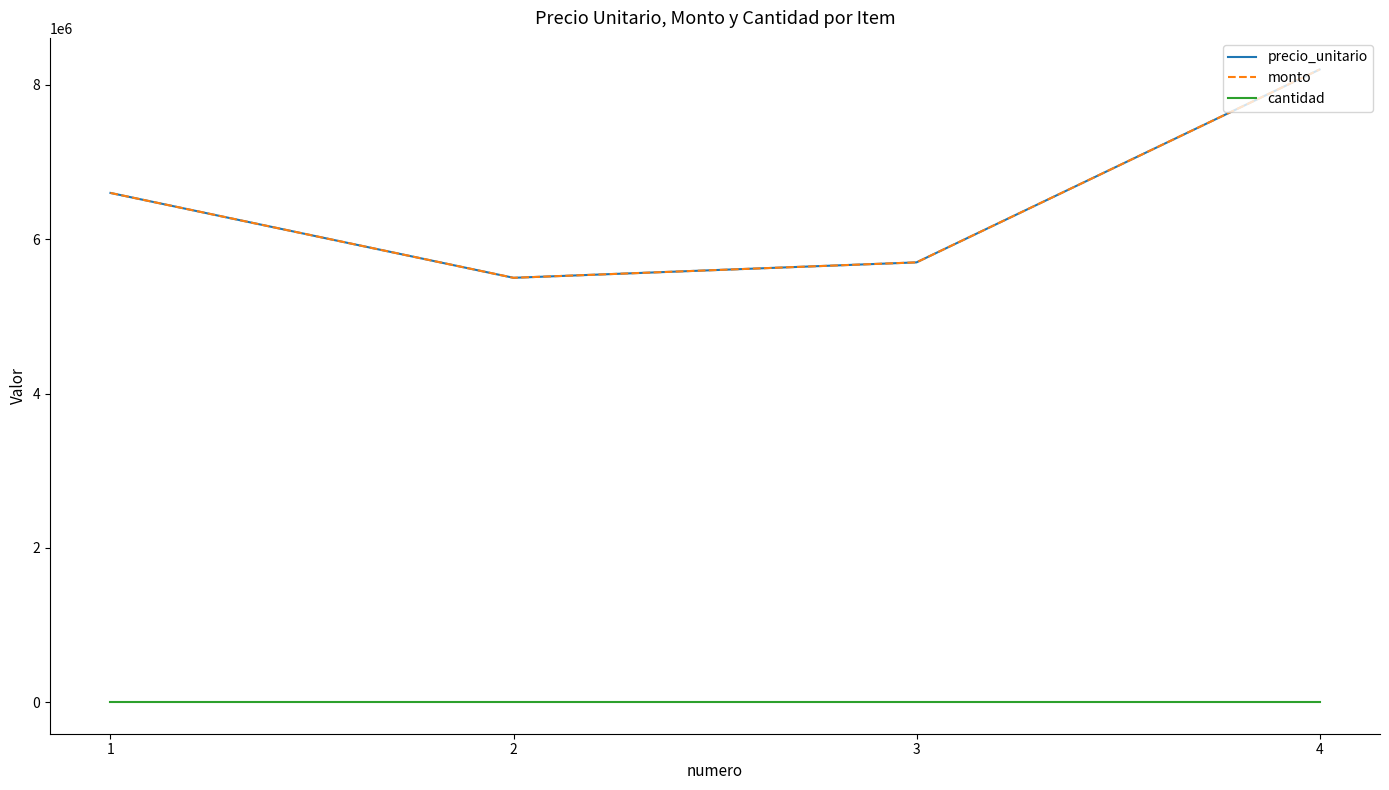

True or false: monto has a value of 11497315 at 4.

False